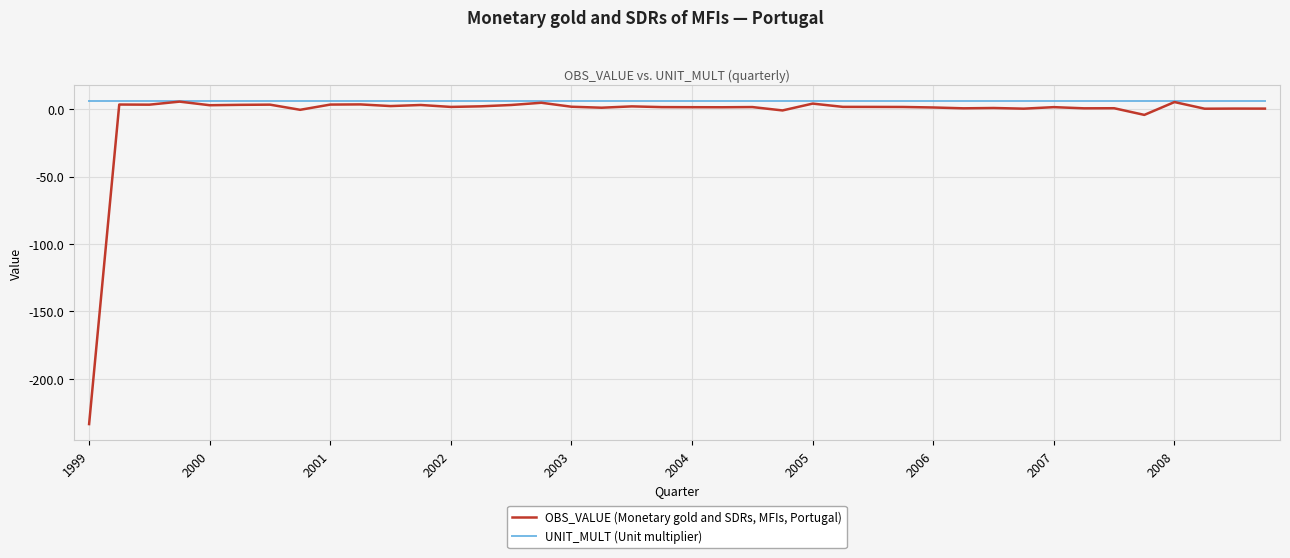

List the series in order of their overall mean, lowest first.

OBS_VALUE (Monetary gold and SDRs, MFIs, Portugal), UNIT_MULT (Unit multiplier)